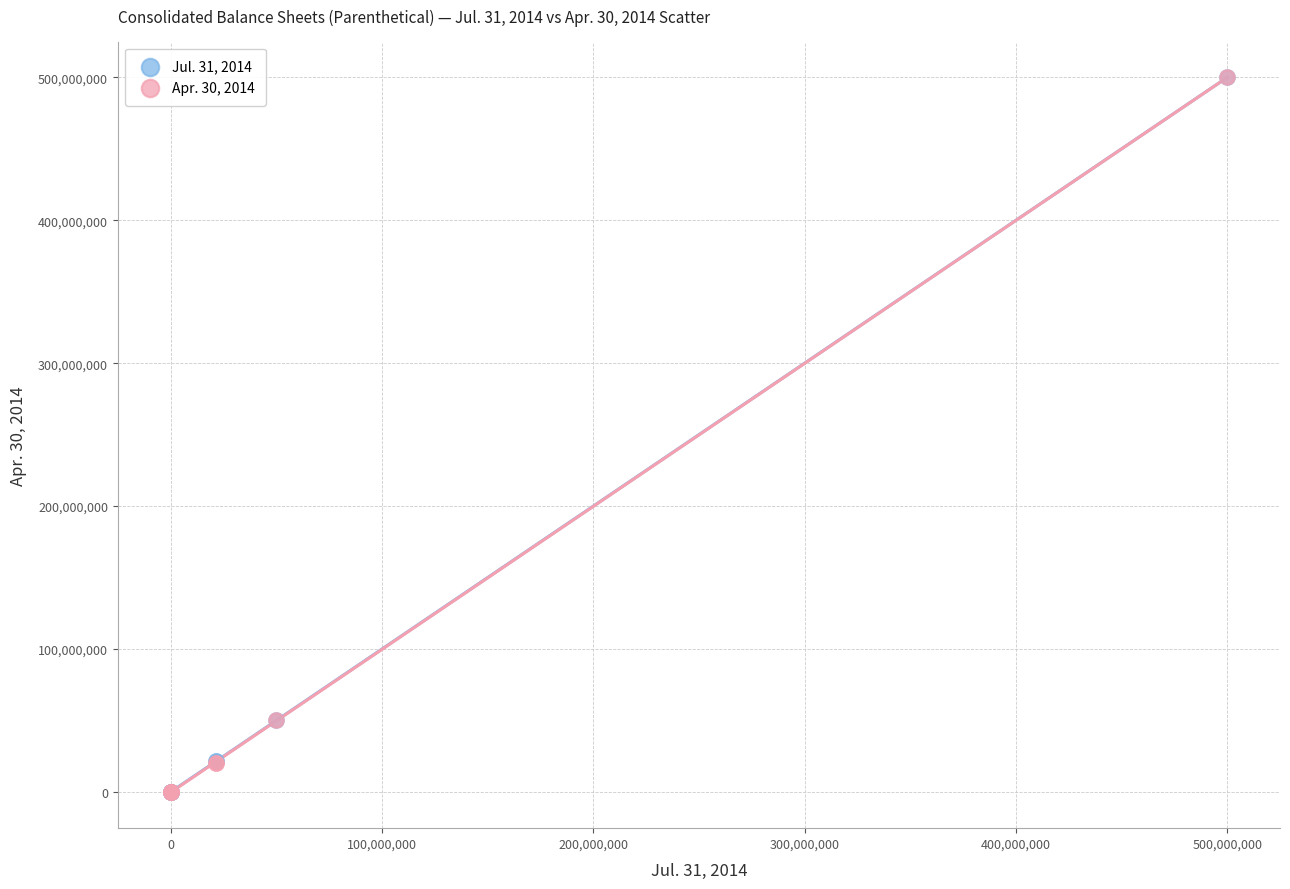

What are all the series names shown in the legend?

Jul. 31, 2014, Apr. 30, 2014